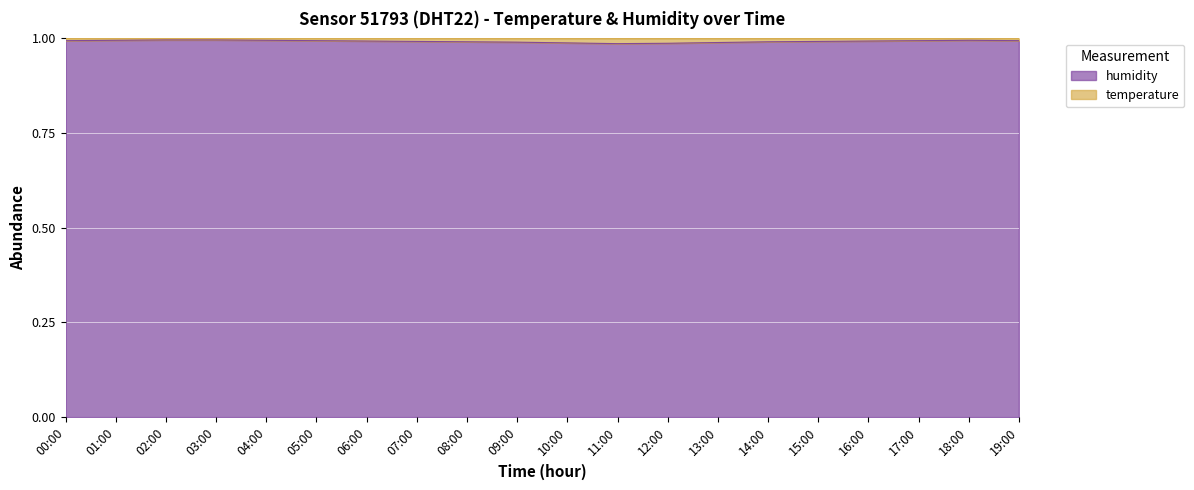

How many points are lower than both their immediate neighbors (excluding endpoints)?

1